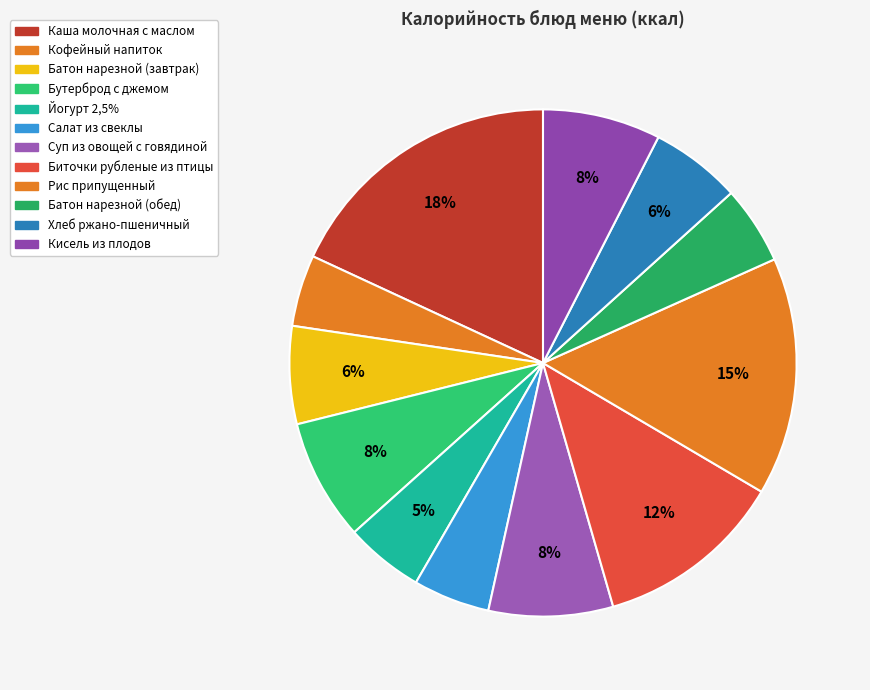

Rank the categories by value from lowest to highest.

Кофейный напиток, Салат из свеклы, Батон нарезной (обед), Йогурт 2,5%, Хлеб ржано-пшеничный, Батон нарезной (завтрак), Кисель из плодов, Бутерброд с джемом, Суп из овощей с говядиной, Биточки рубленые из птицы, Рис припущенный, Каша молочная с маслом